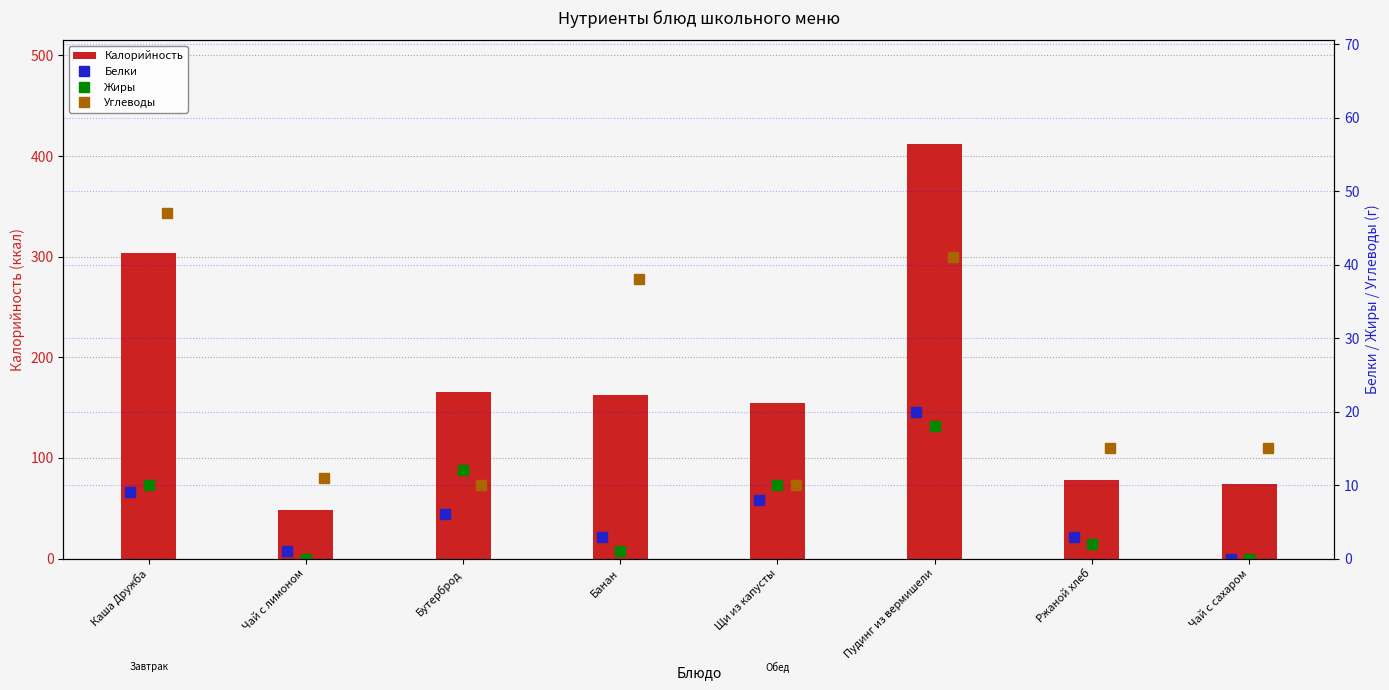

What are all the series names shown in the legend?

Калорийность, Белки, Жиры, Углеводы